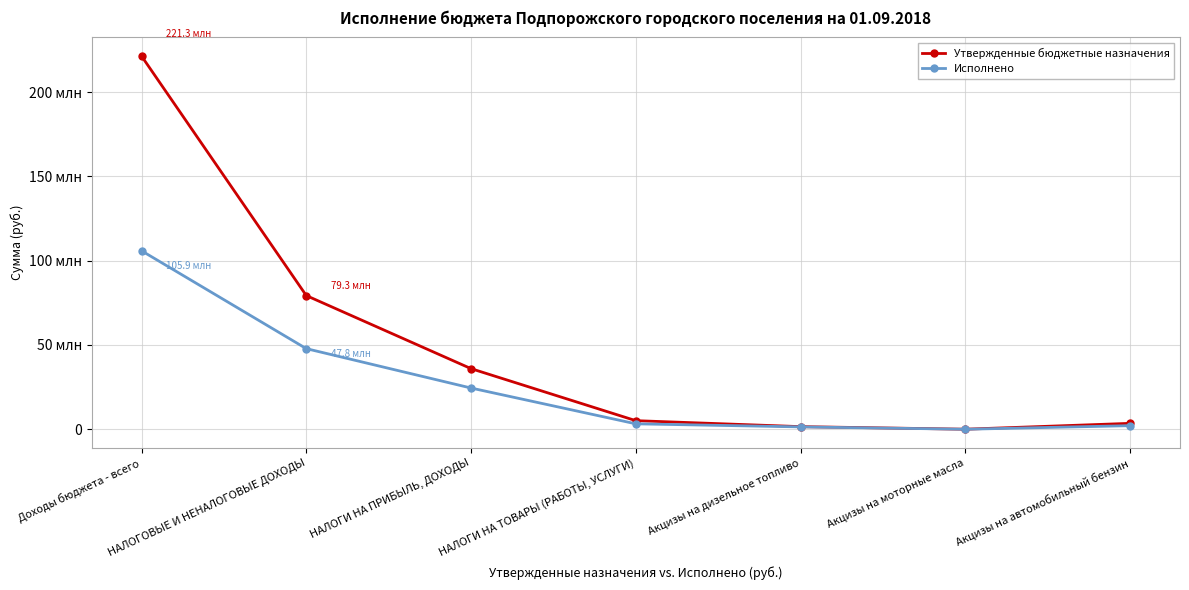

True or false: Утвержденные бюджетные назначения and Исполнено cross at least once.

False